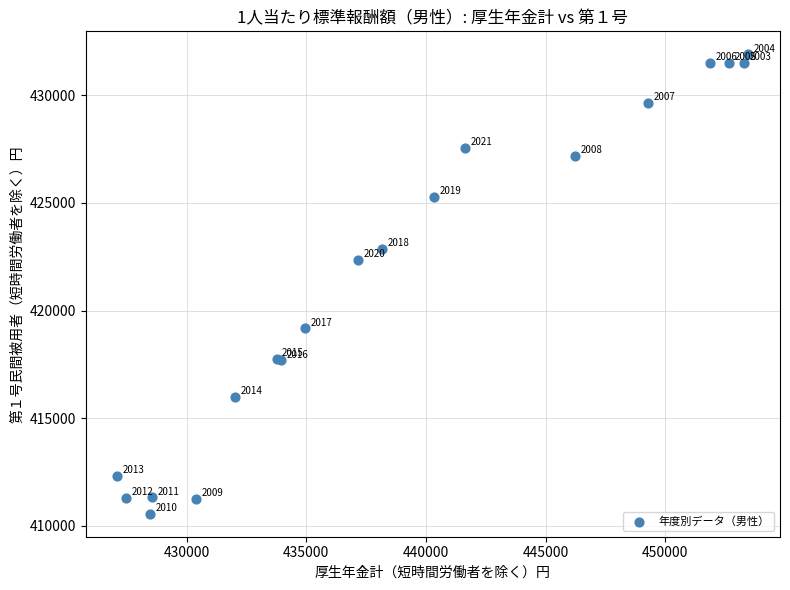

What Y value in the scatter plot is closest to 421235?

422355